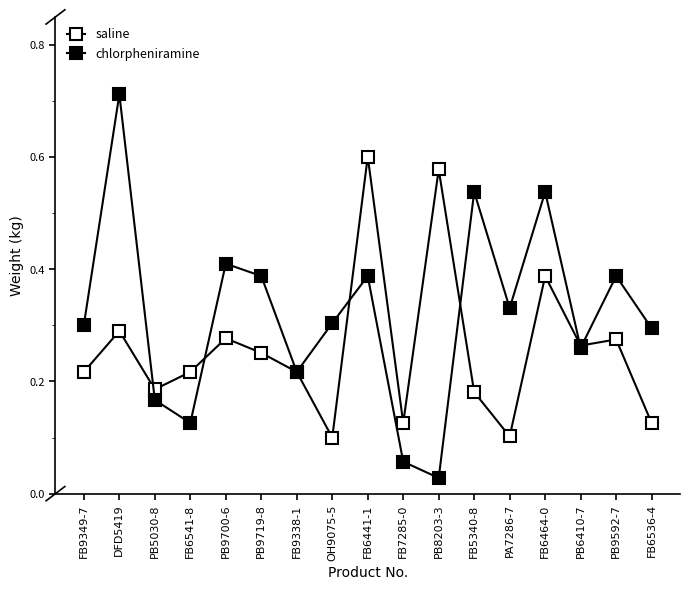

Count the number of data series in this chart.

2